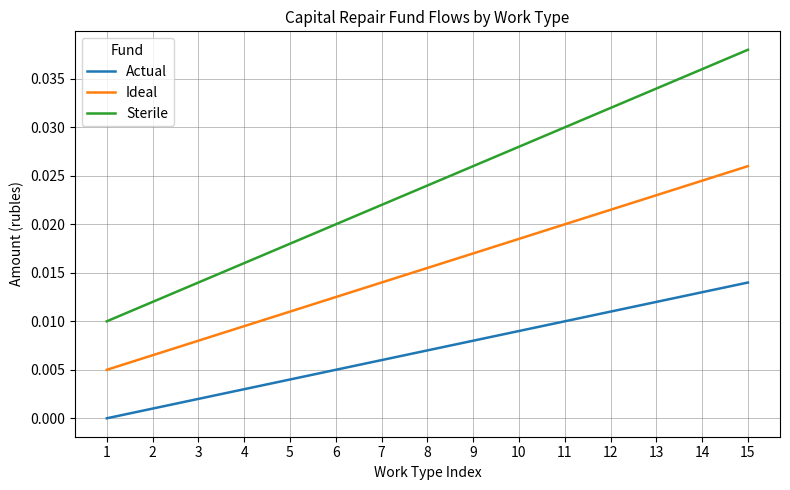

True or false: Ideal has a value of 0.0 at 12.

True